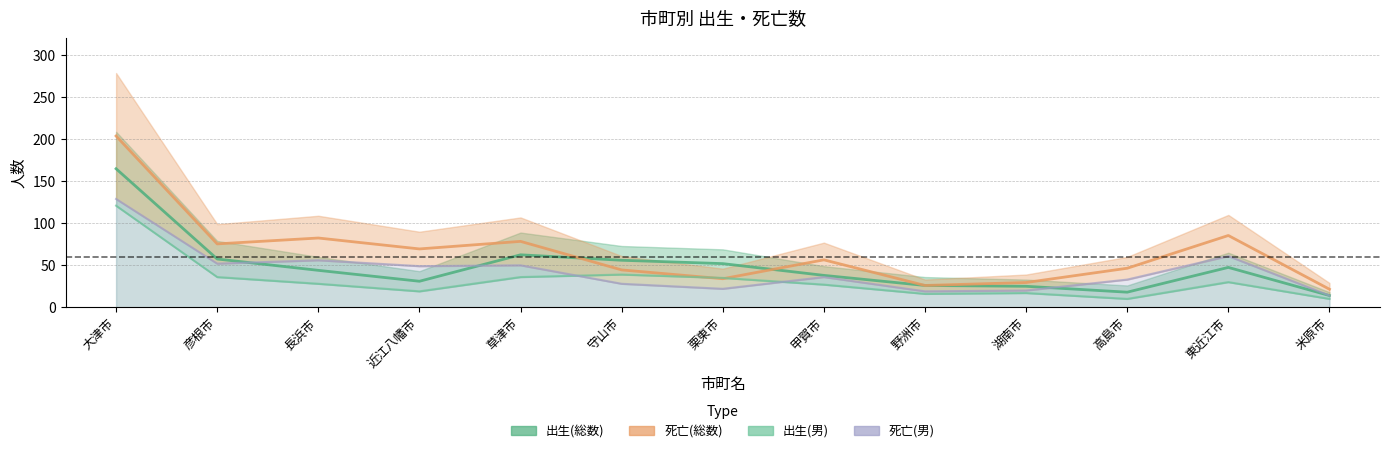

What is the value of the 死亡(総数) point at the 12th from the left?

85.5